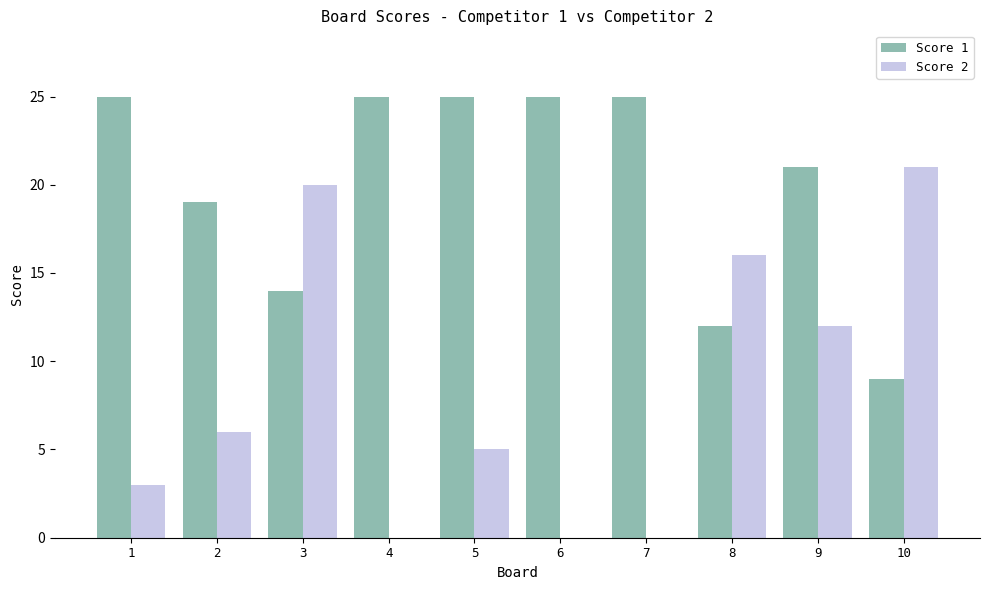

The value of Score 1 at 8 is 12. True or false?

True